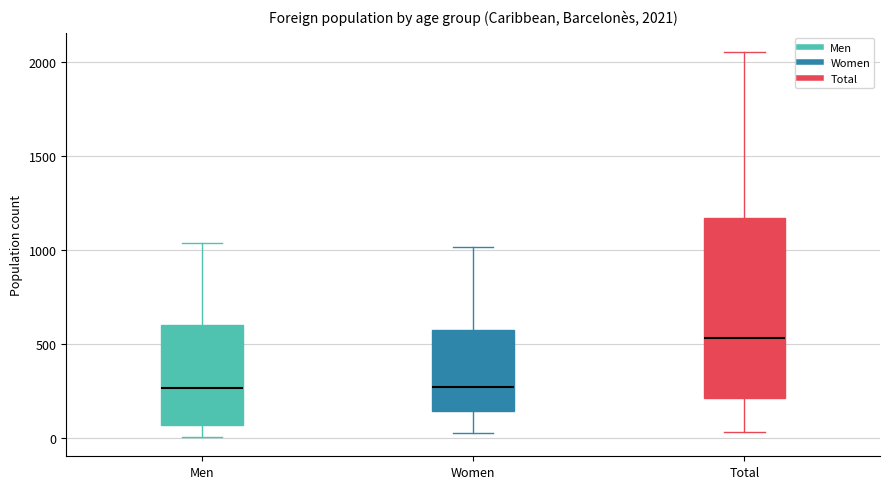

Comparing the boxes themselves (not the whiskers), which one is the tallest?

Total